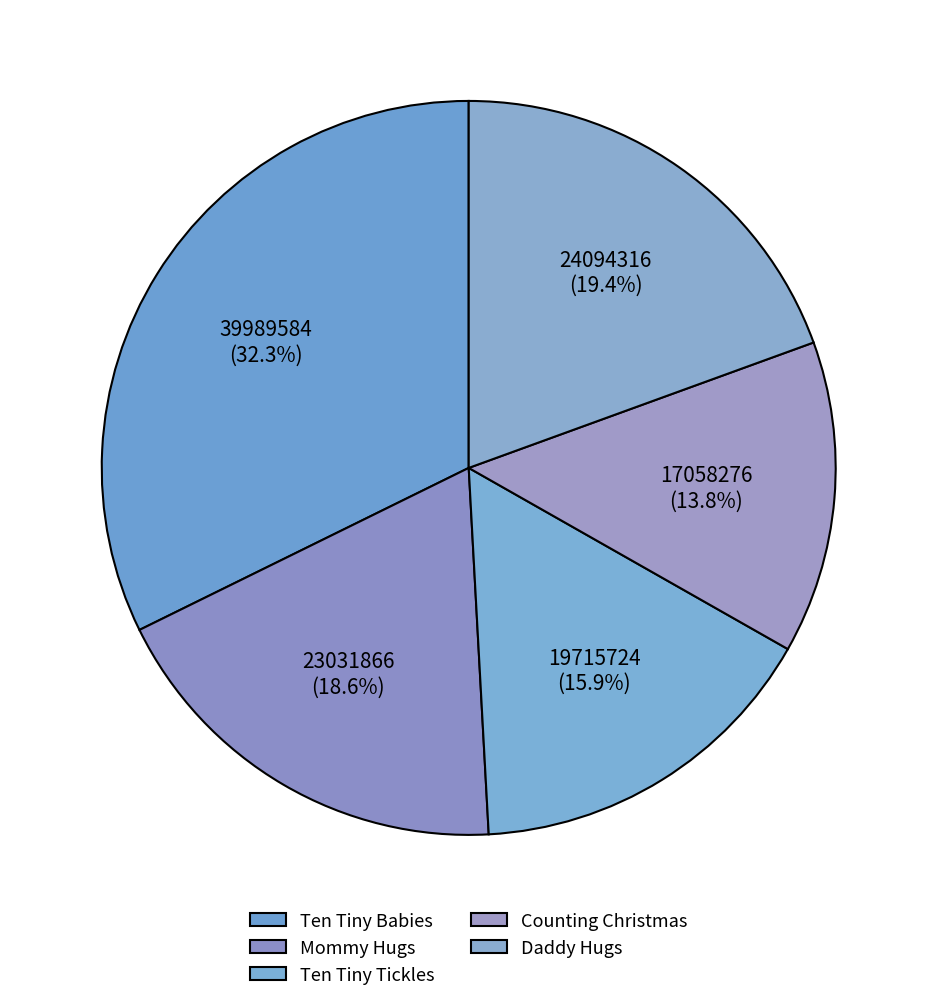

To the nearest percent, what is the difference between the Counting Christmas and Ten Tiny Babies slice percentages?

19%